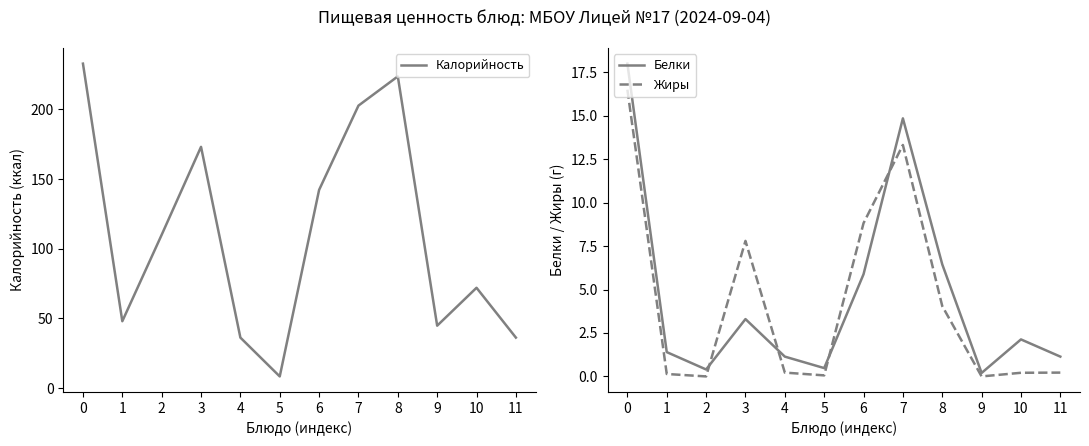

At which category does Белки reach its first local valley?

2